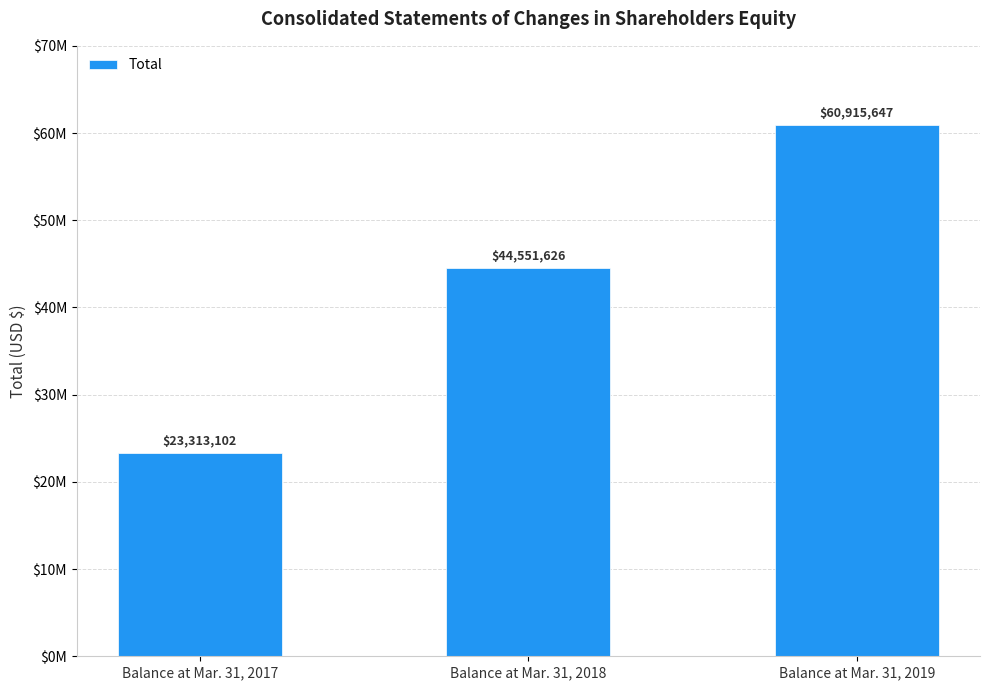

Reading left to right, extract all data points from this chart.

Balance at Mar. 31, 2017=23313102	Balance at Mar. 31, 2018=44551626	Balance at Mar. 31, 2019=60915647